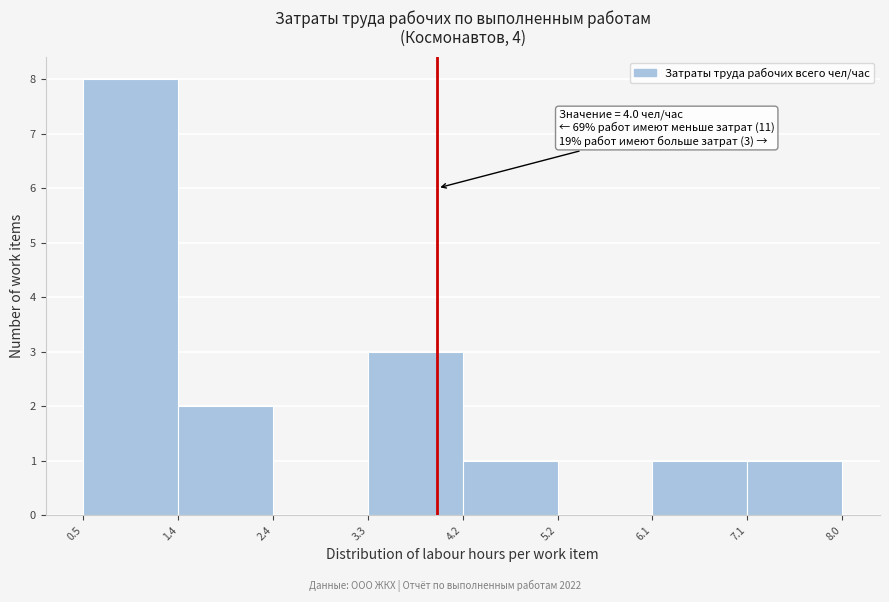

Over which range of the x-axis is the bar tallest?

0.5 to 1.4